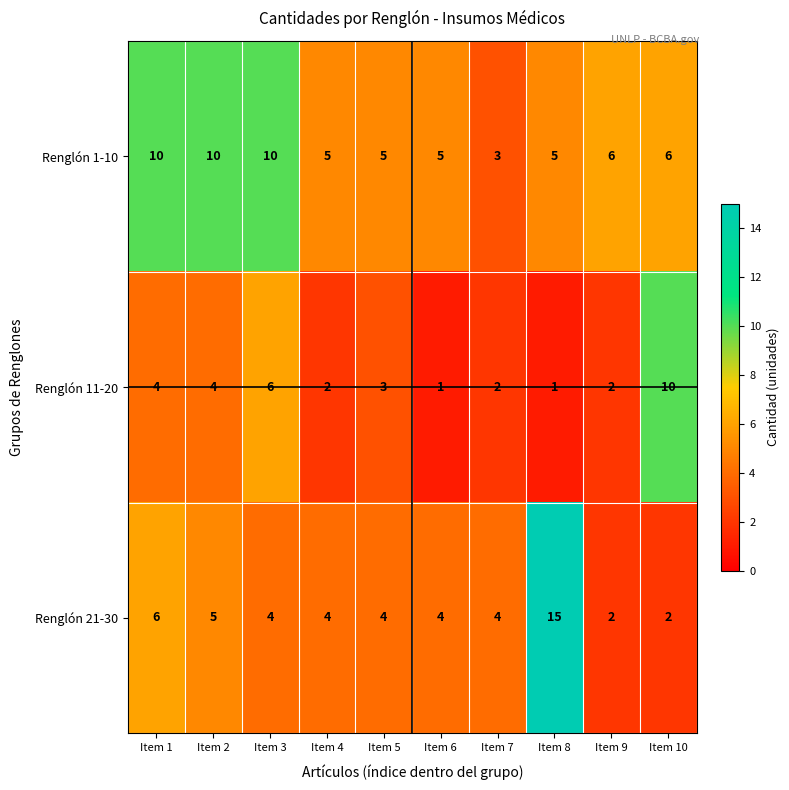

At which category is the sum across all series the highest?

Item 8